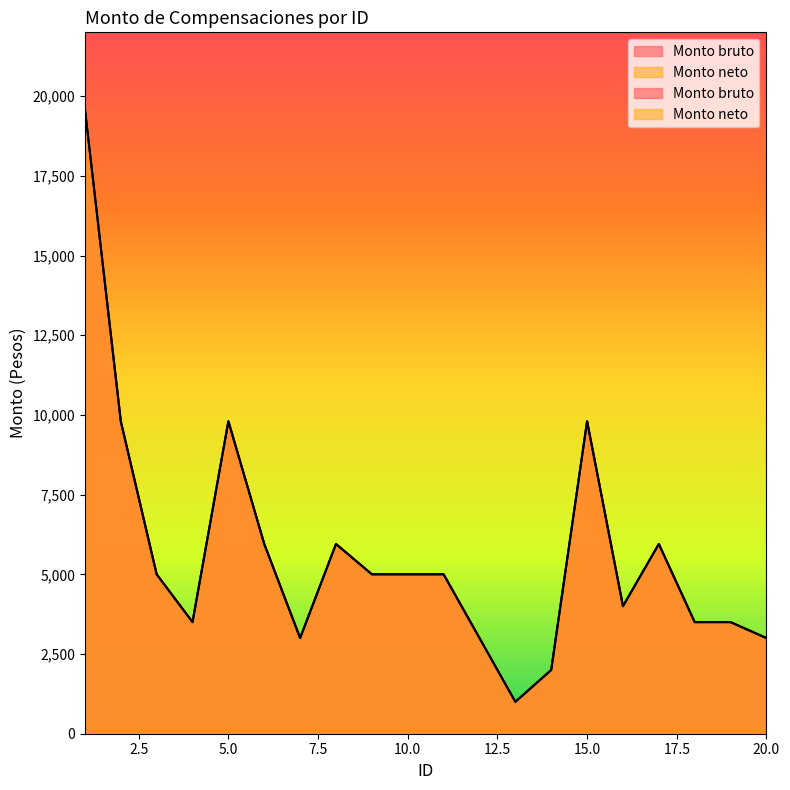

Where is the first local maximum for Monto neto?

5